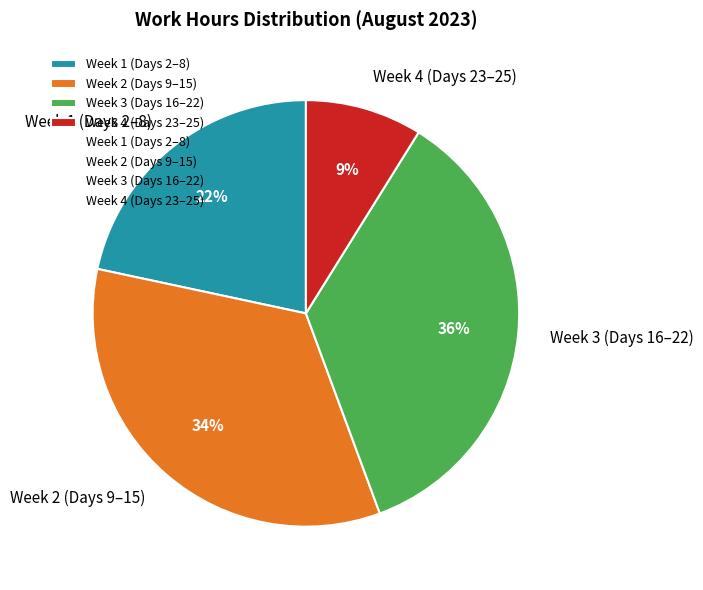

Which slice is the largest?

Week 3 (Days 16–22)